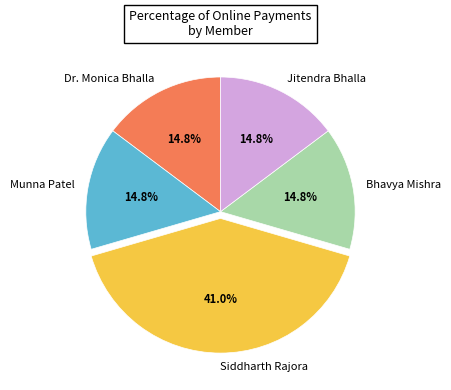

Does Bhavya Mishra represent more than half of the total?

No